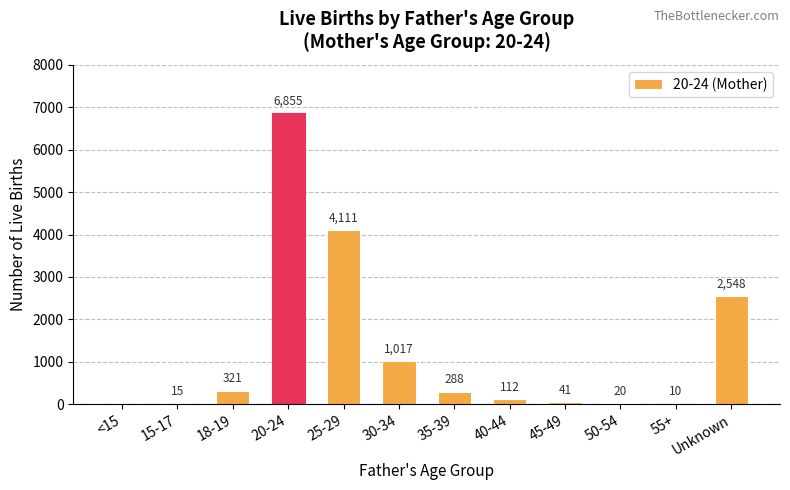

What is the approximate value at 18-19?

321